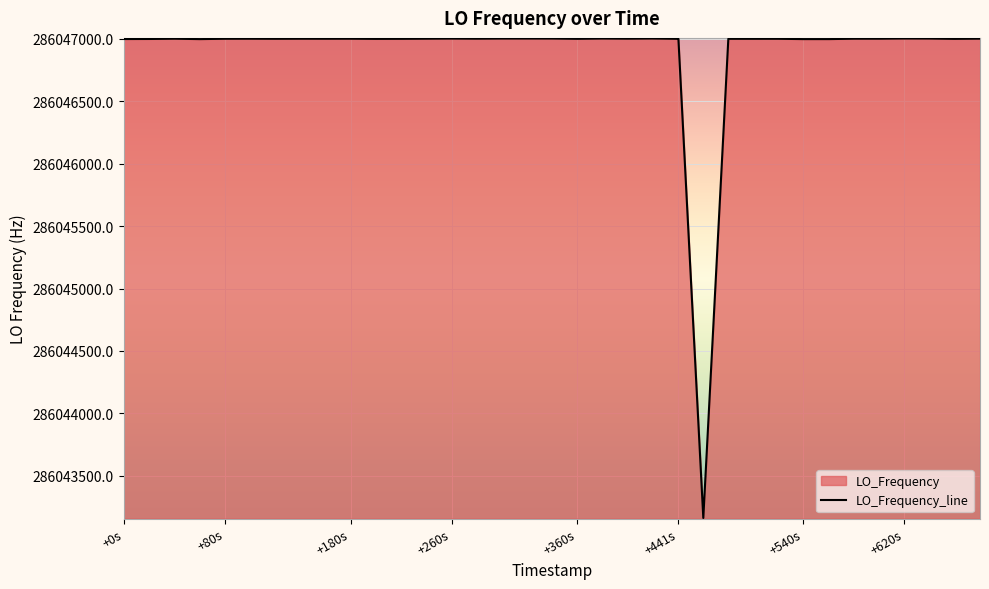

What is the maximum value shown in the chart?

286047002.8